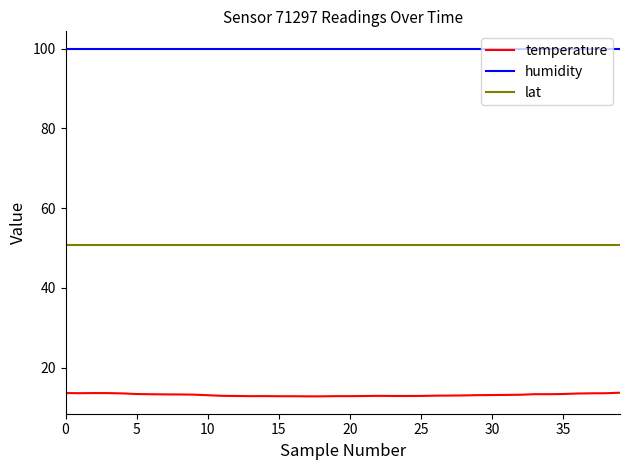

True or false: lat and humidity cross at least once.

False